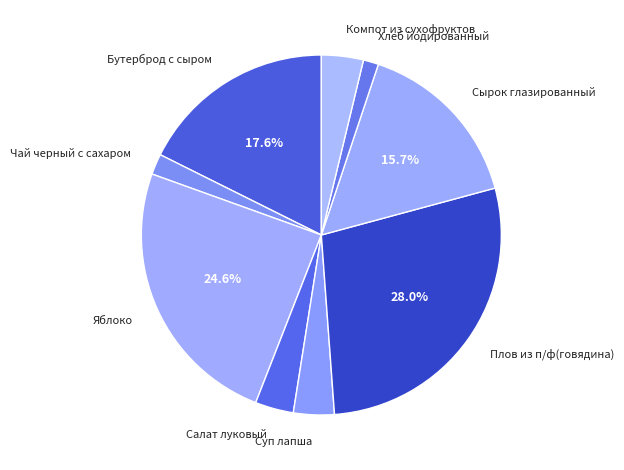

Does any single category account for the majority?

No